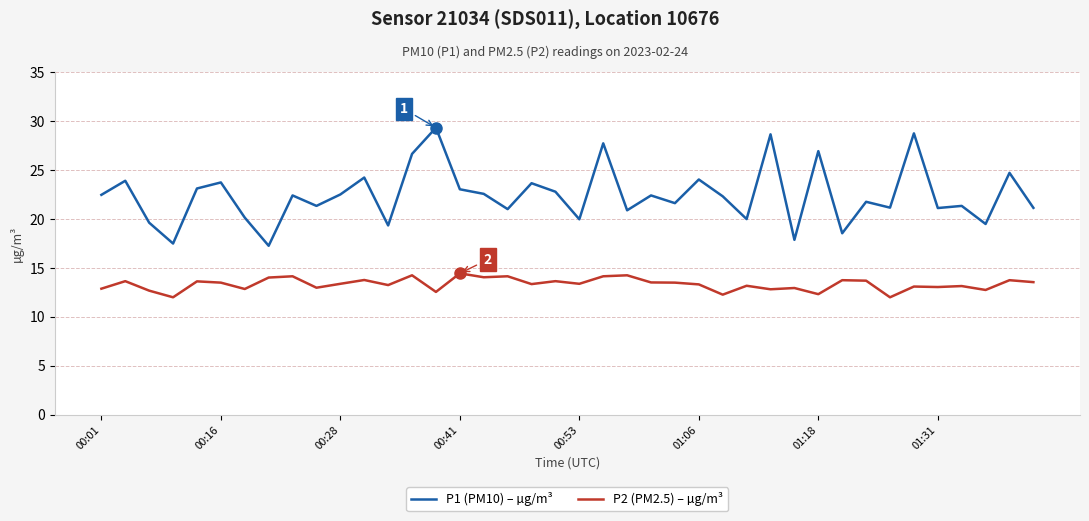

Rank the series by their average value, from highest to lowest.

P1 (PM10) – µg/m³, P2 (PM2.5) – µg/m³